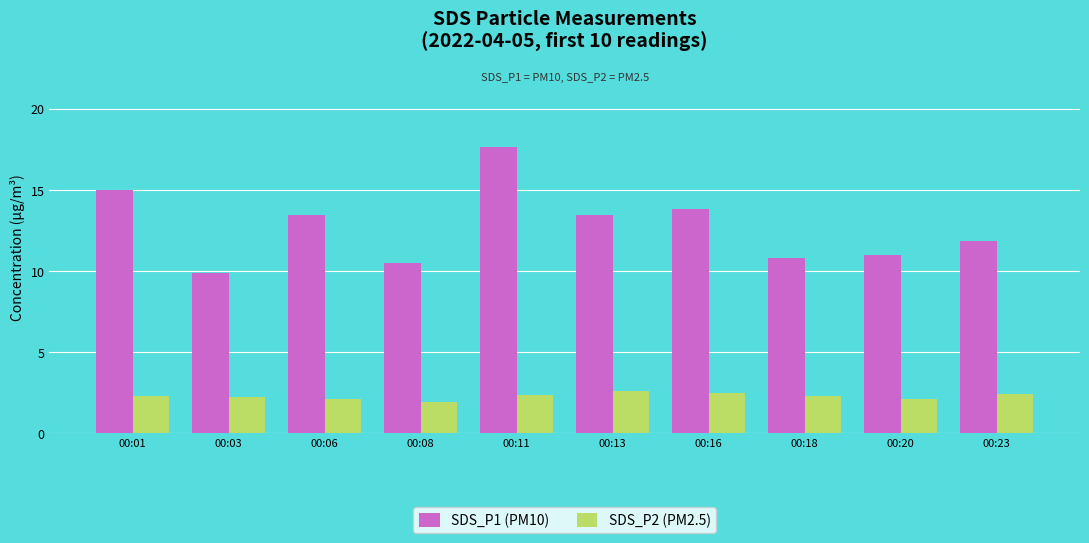

What are all the series names shown in the legend?

SDS_P1 (PM10), SDS_P2 (PM2.5)